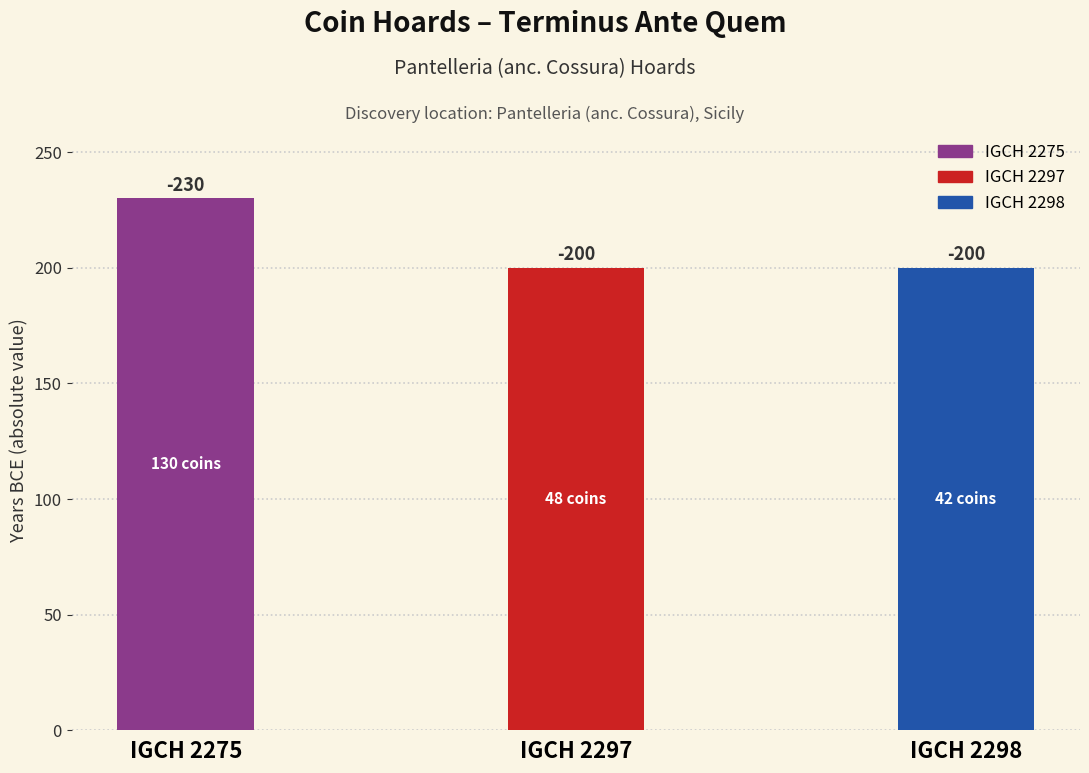

List the labels in order of value, smallest first.

IGCH 2297, IGCH 2298, IGCH 2275